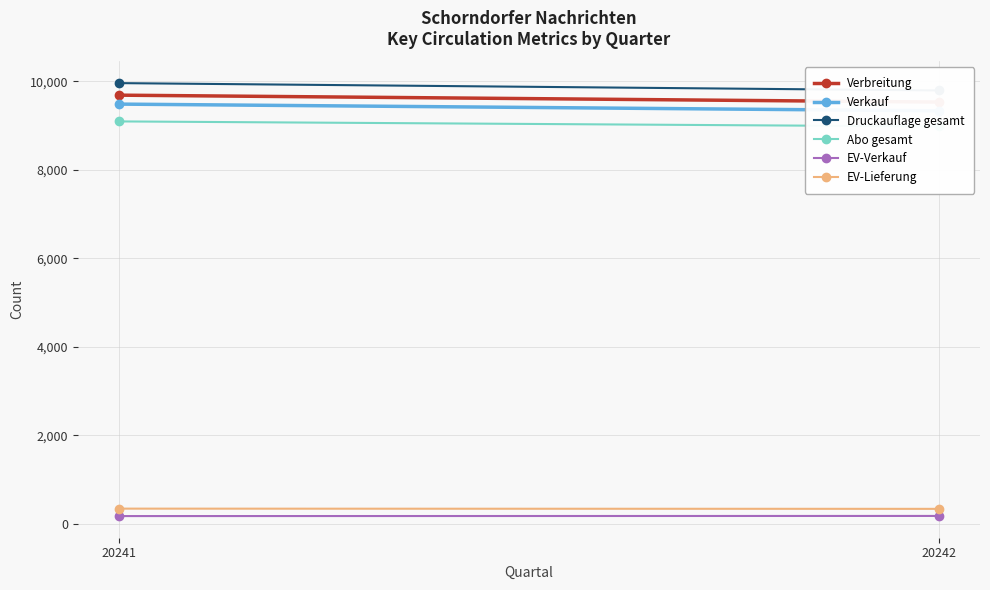

What is the value of the Druckauflage gesamt point at the 1st from the left?

9957